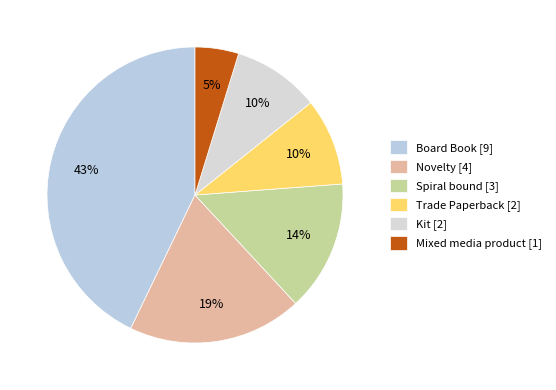

To the nearest percent, what portion does Kit represent?

10%